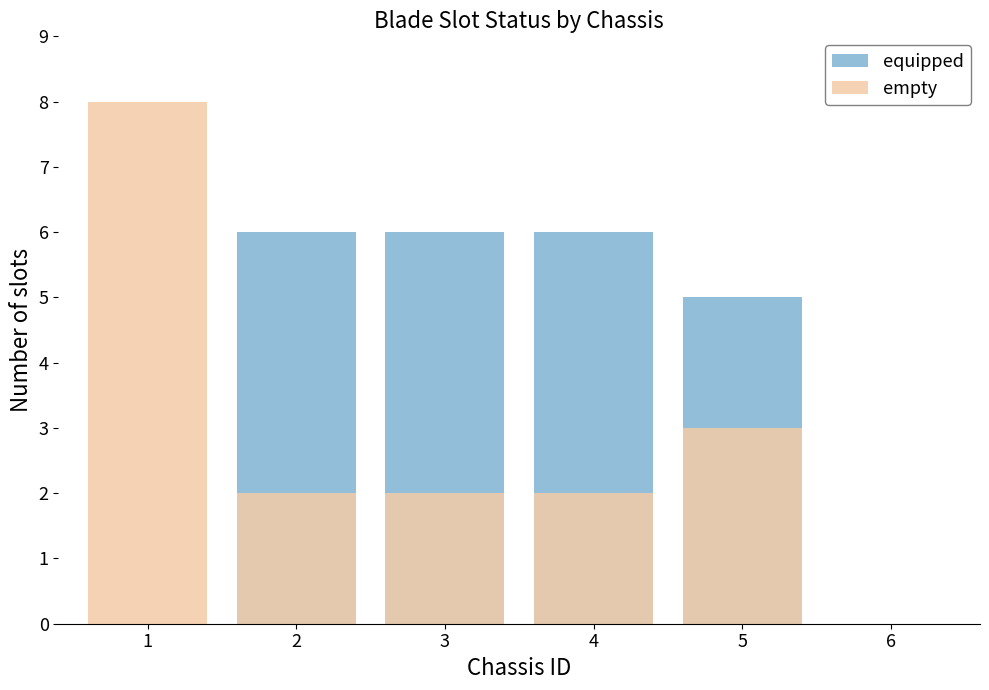

True or false: equipped has a value of 5 at 5.

True